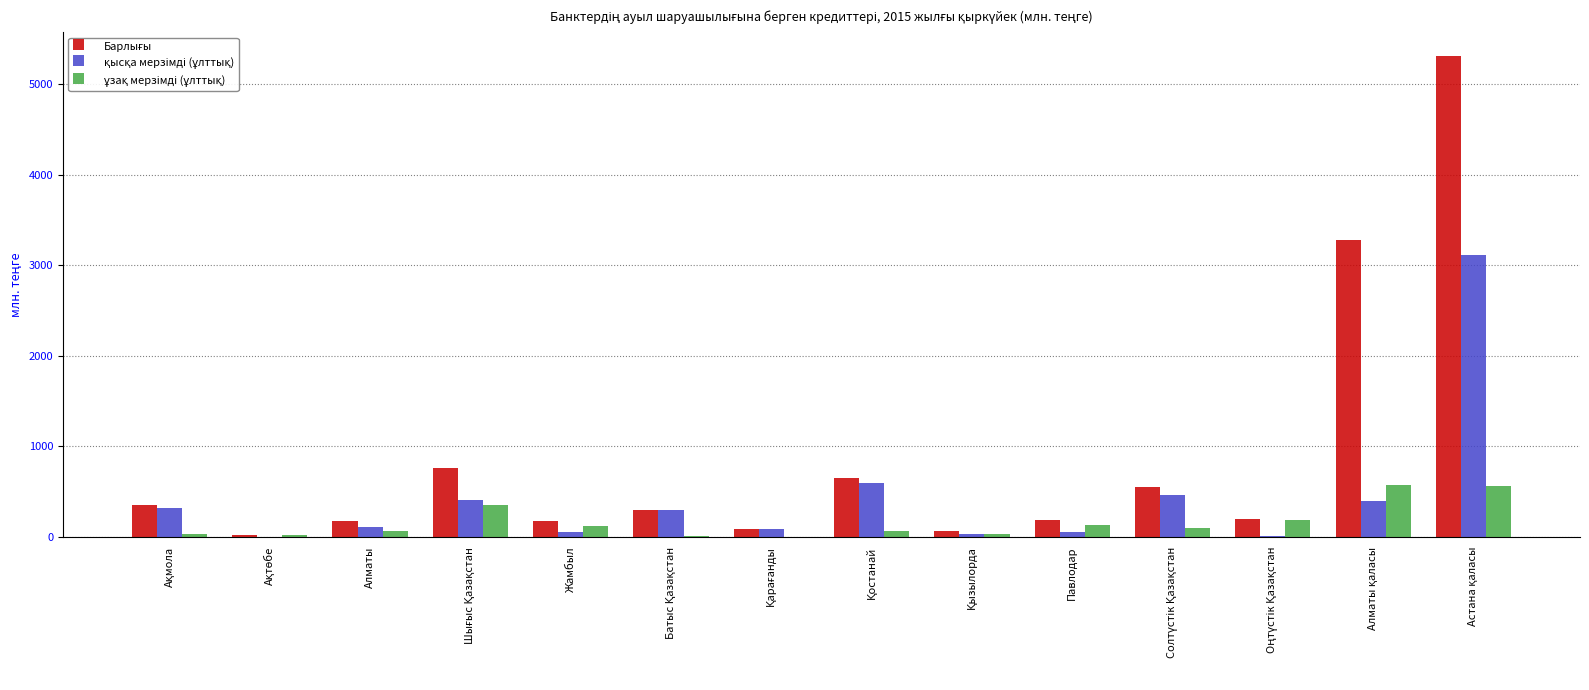

Are the bars horizontal?

No